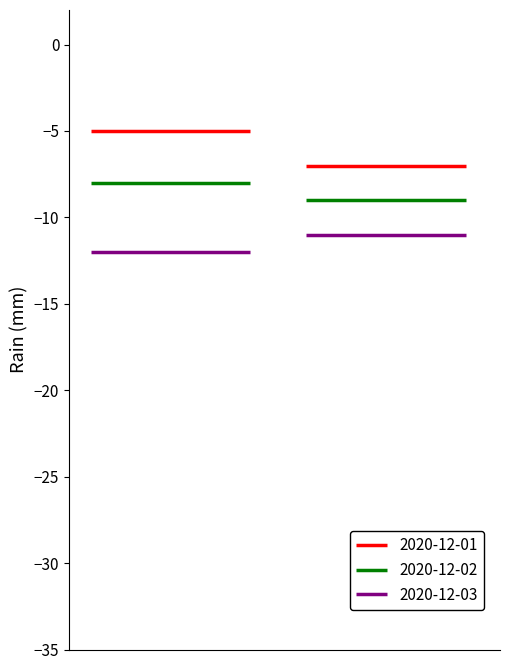

Which has a higher value, 08:00 or 21:00?

08:00